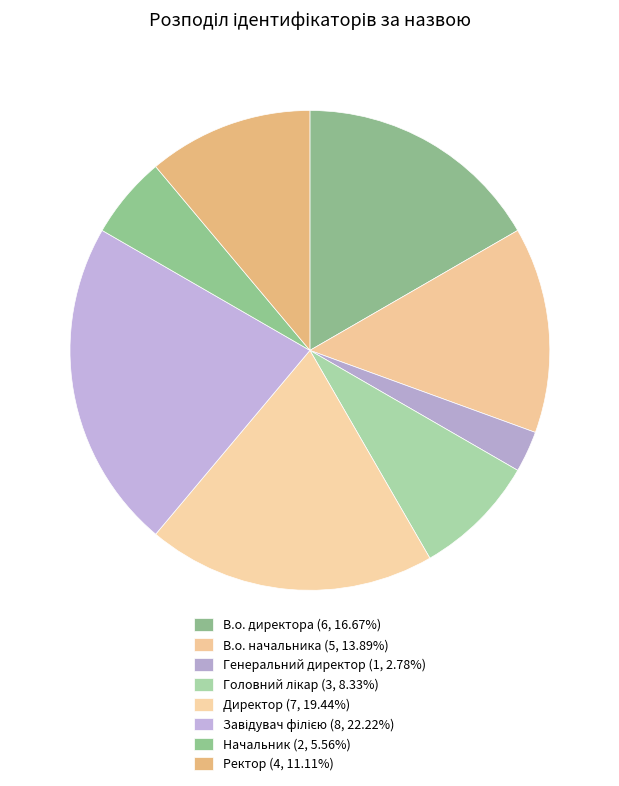

Which slice is the largest?

Завідувач філією